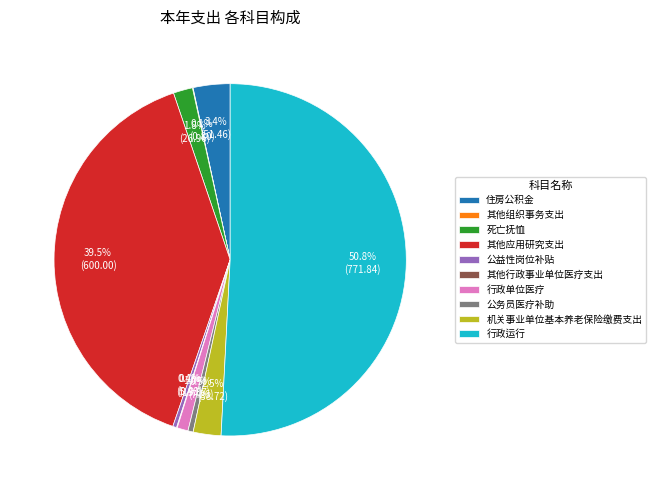

Which category has the biggest portion of the pie?

行政运行